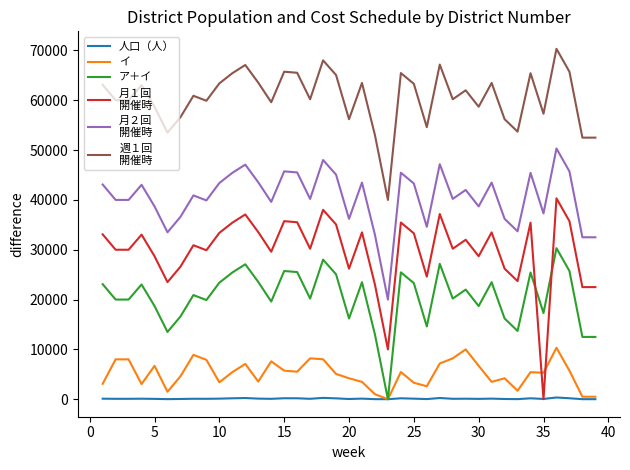

What is the maximum value shown in the chart?

70320